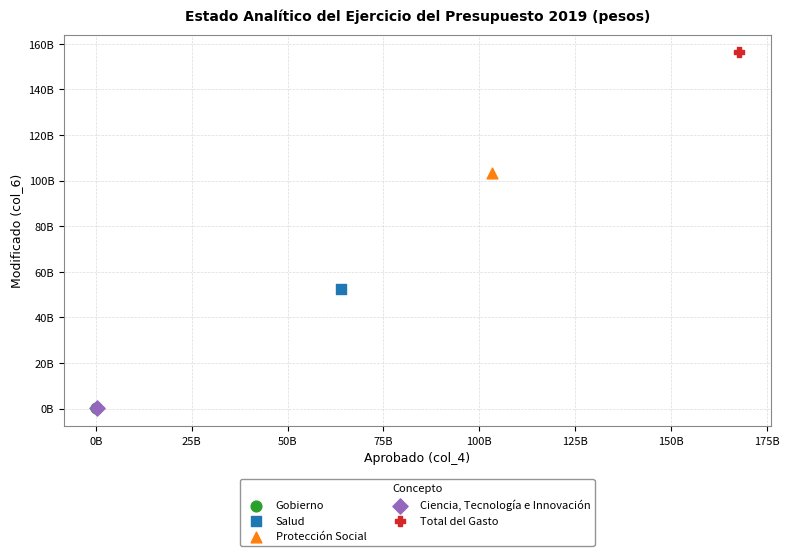

What are all the series names shown in the legend?

Gobierno, Salud, Protección Social, Ciencia, Tecnología e Innovación, Total del Gasto